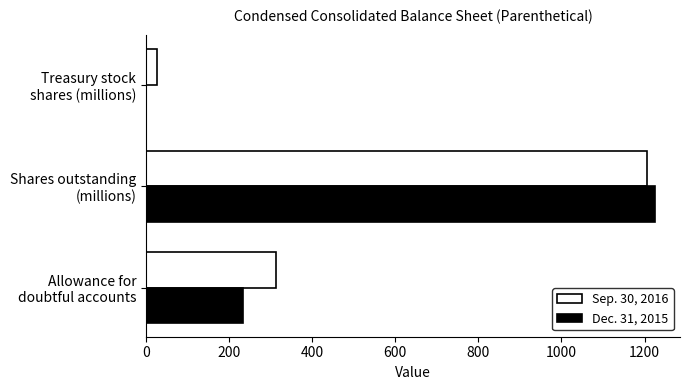

How many Dec. 31, 2015 values are between 0 and 1224?

3